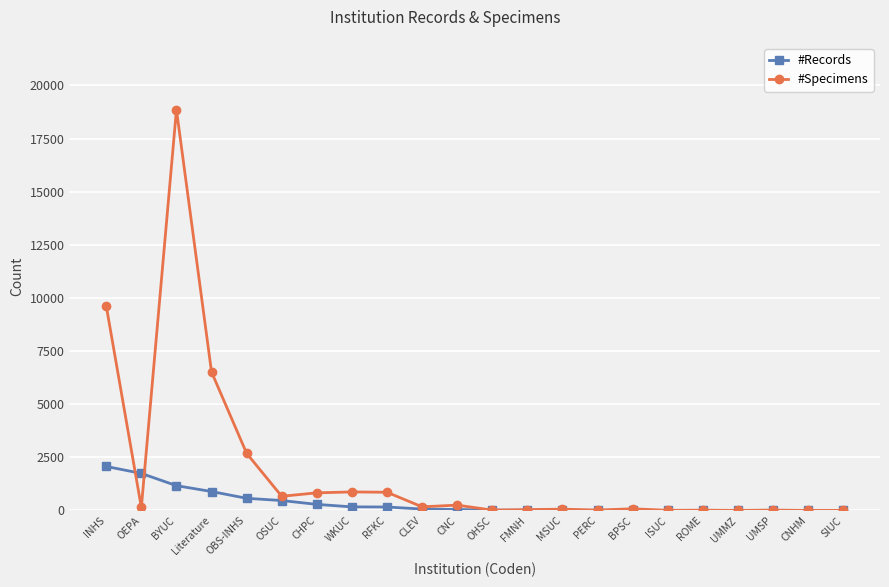

What is the label of the 15th point from the right?

WKUC